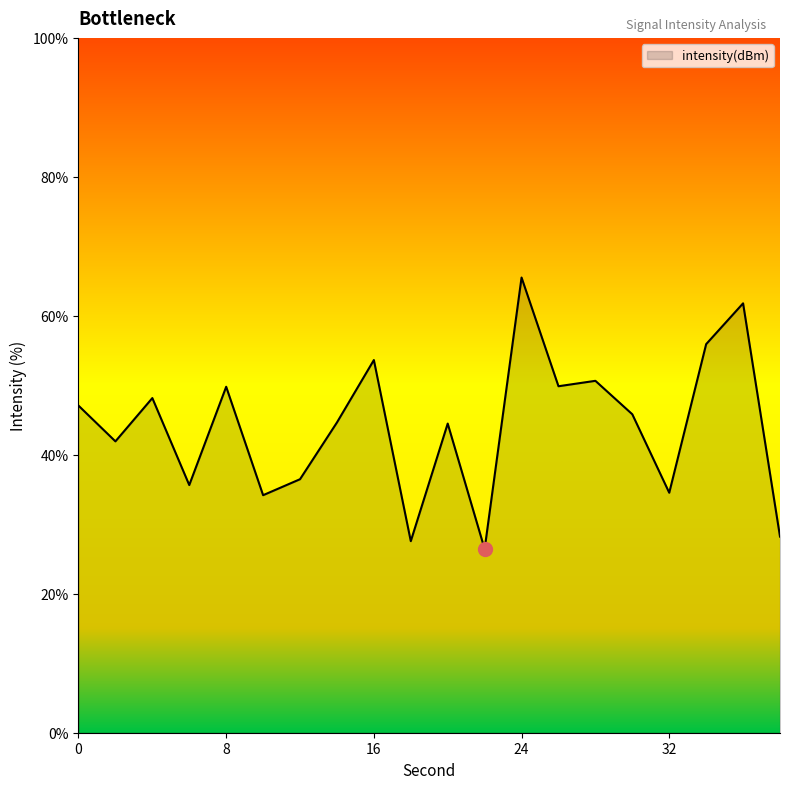

What is the greatest value displayed?

65.5